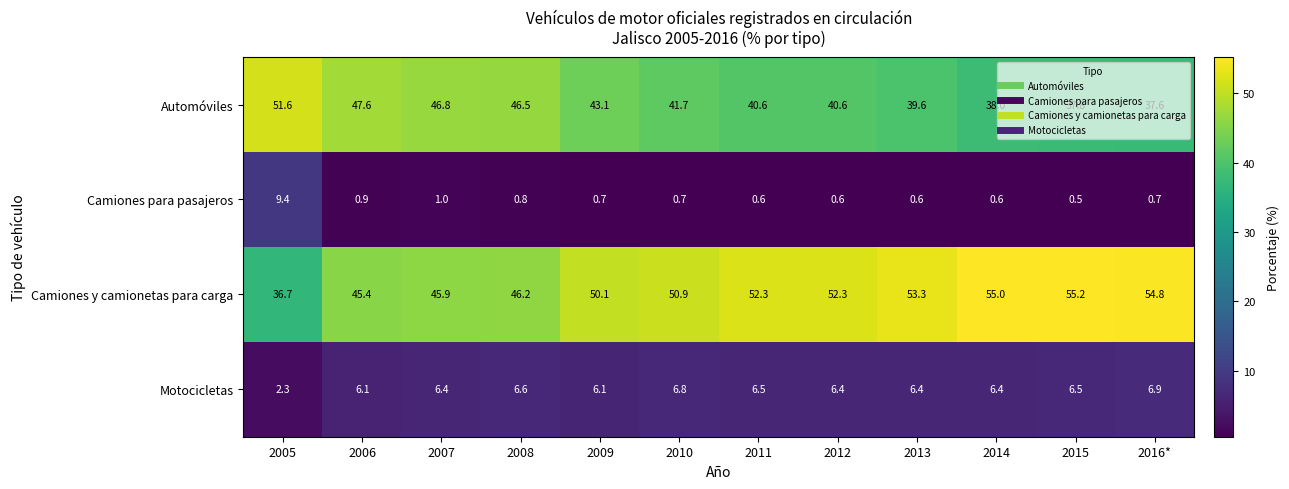

Which series has the widest spread of values?

Camiones y camionetas para carga